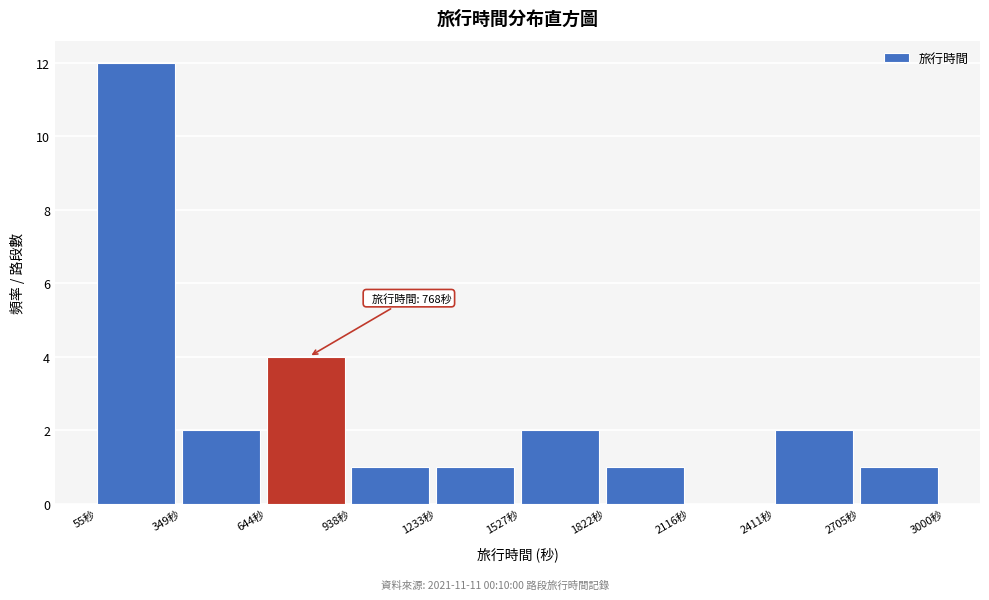

Over which range of the x-axis is the bar tallest?

50 to 350